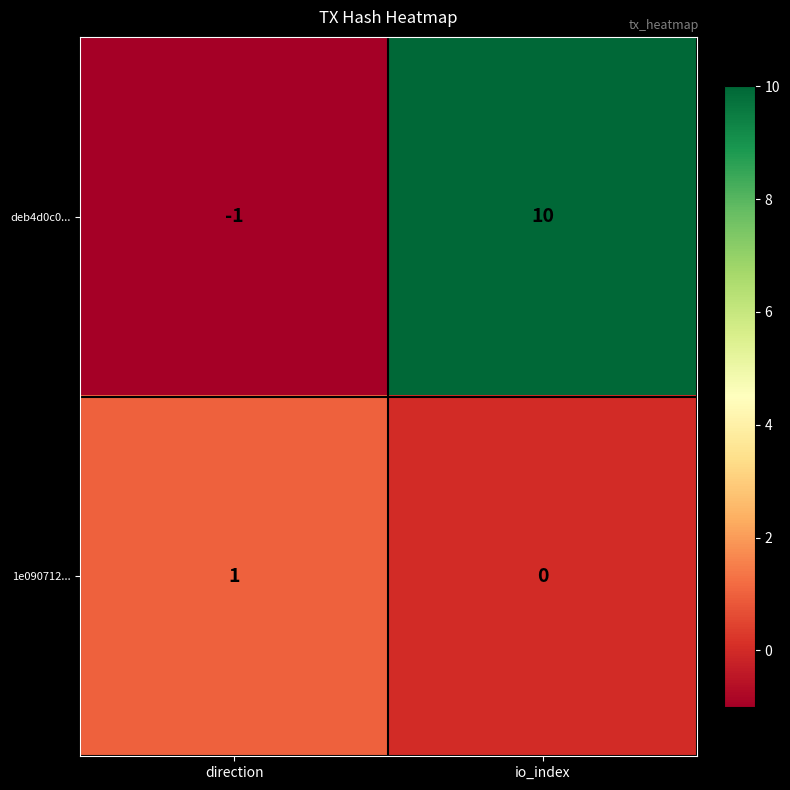

What is the difference between the deb4d0c0... values at io_index and direction?

11